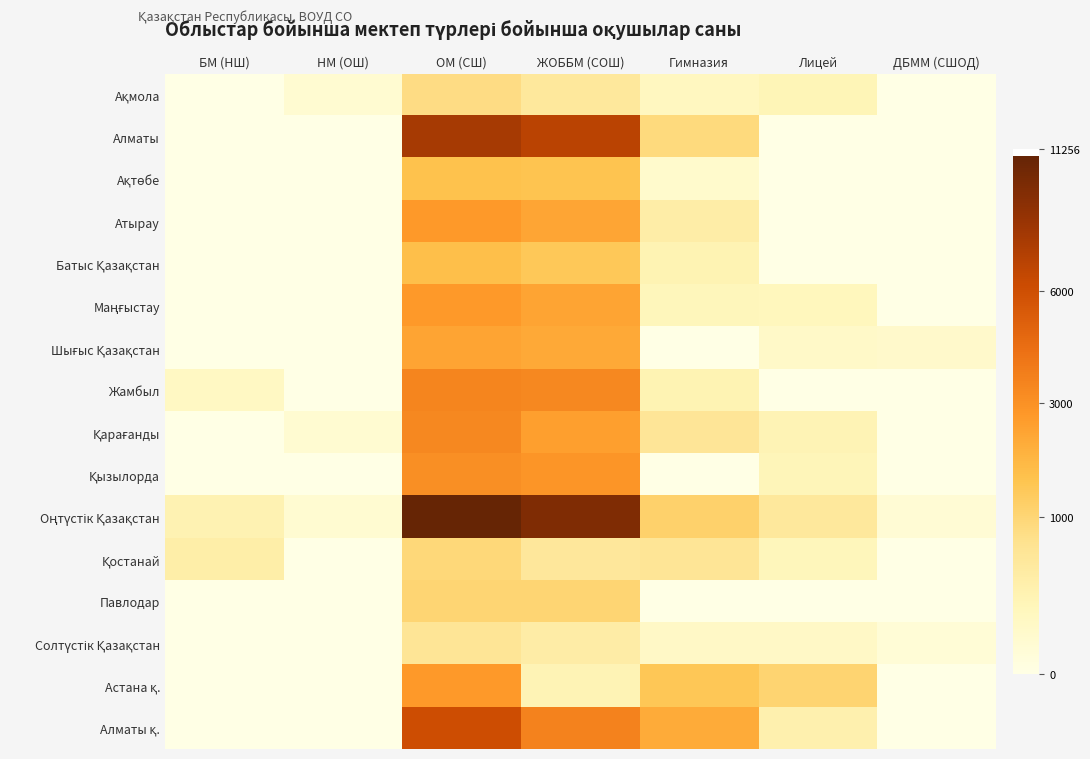

How many distinct data groups are displayed?

16